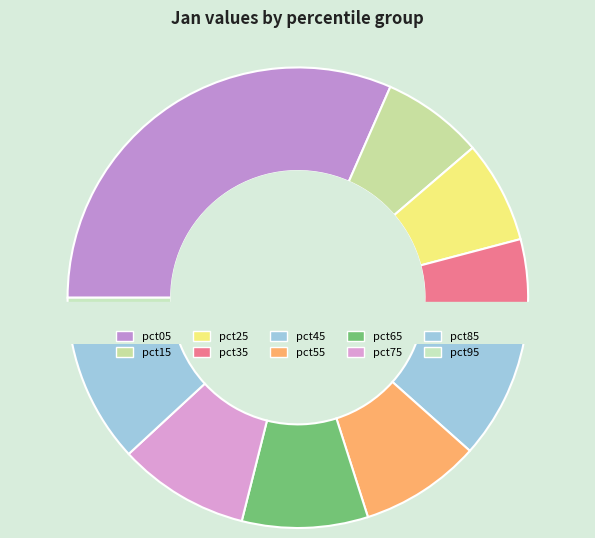

Which has a higher value, pct75 or pct05?

pct05